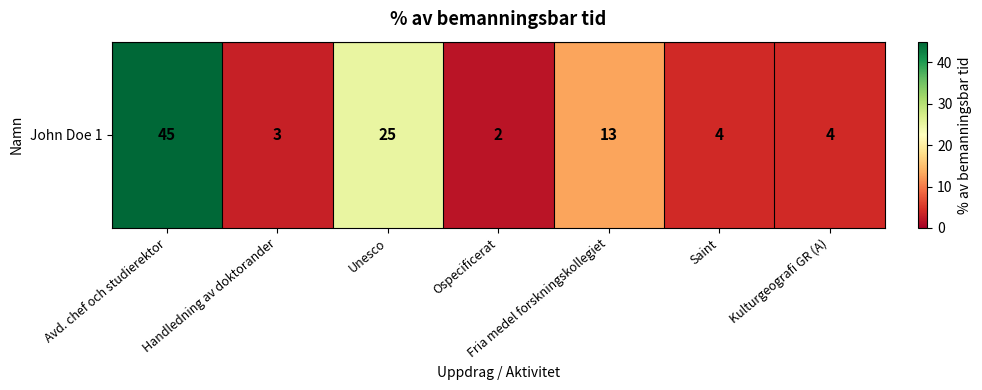

The chart shows a value of 4 at Kulturgeografi GR (A). True or false?

True